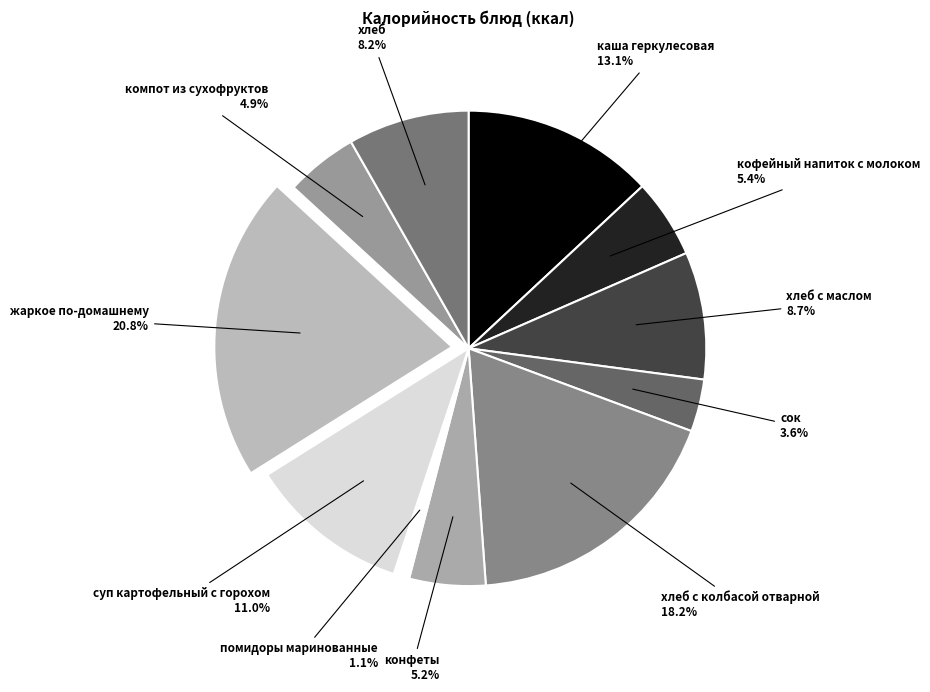

Rank the categories by value from lowest to highest.

помидоры маринованные, сок, компот из сухофруктов, конфеты, кофейный напиток с молоком, хлеб, хлеб с маслом, суп картофельный с горохом, каша геркулесовая, хлеб с колбасой отварной, жаркое по-домашнему